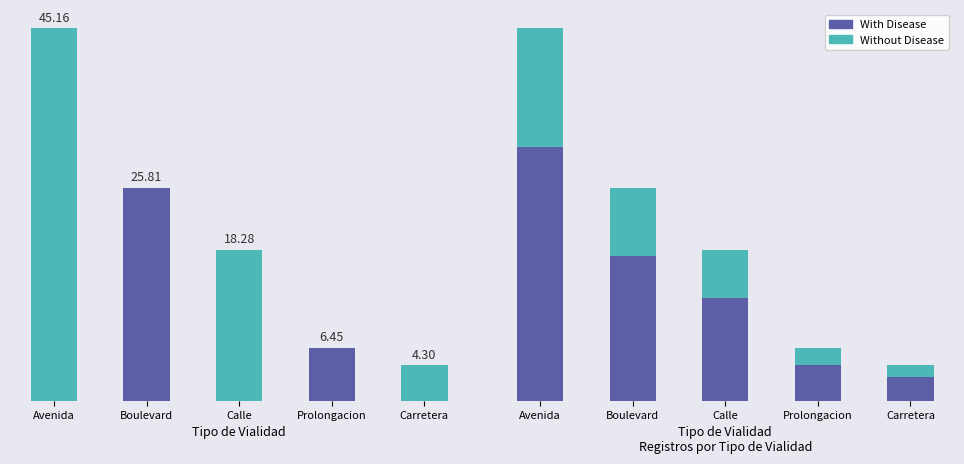

List the series in order of their peak value, lowest first.

Without Disease, With Disease, Vialidad Count %